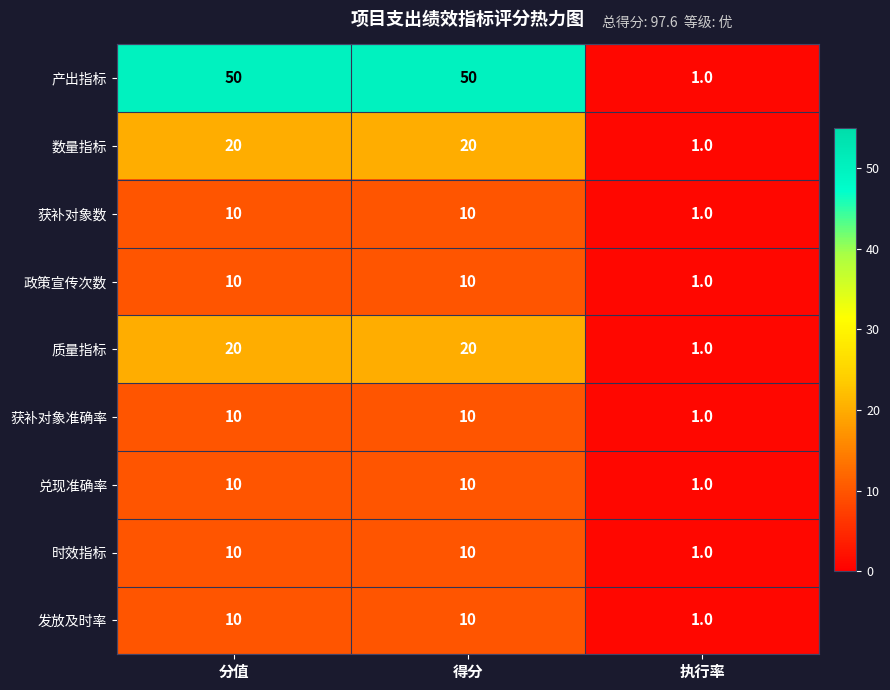

Count the number of categories in the chart.

3